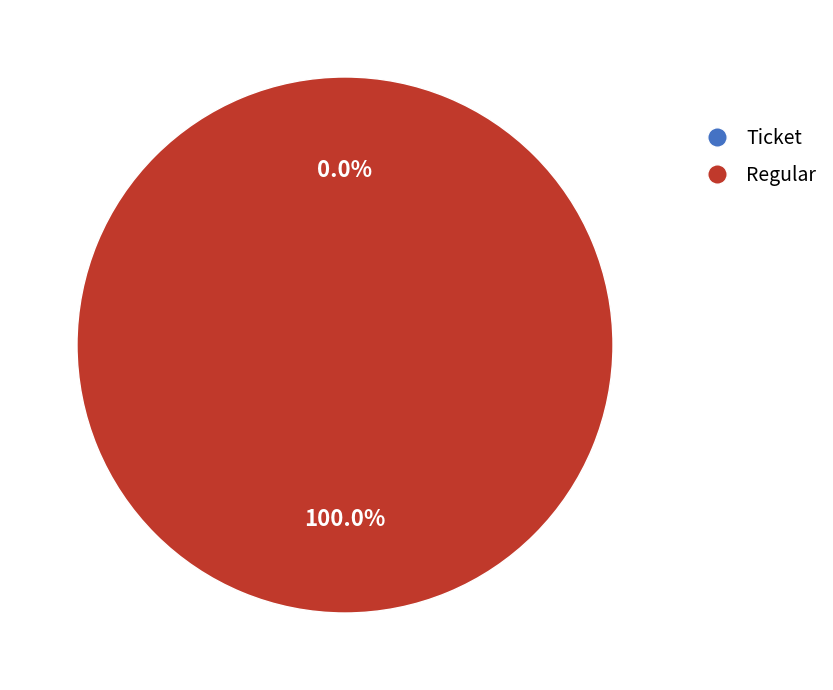

True or false: Regular (io_index=25) accounts for 100% of the total.

True